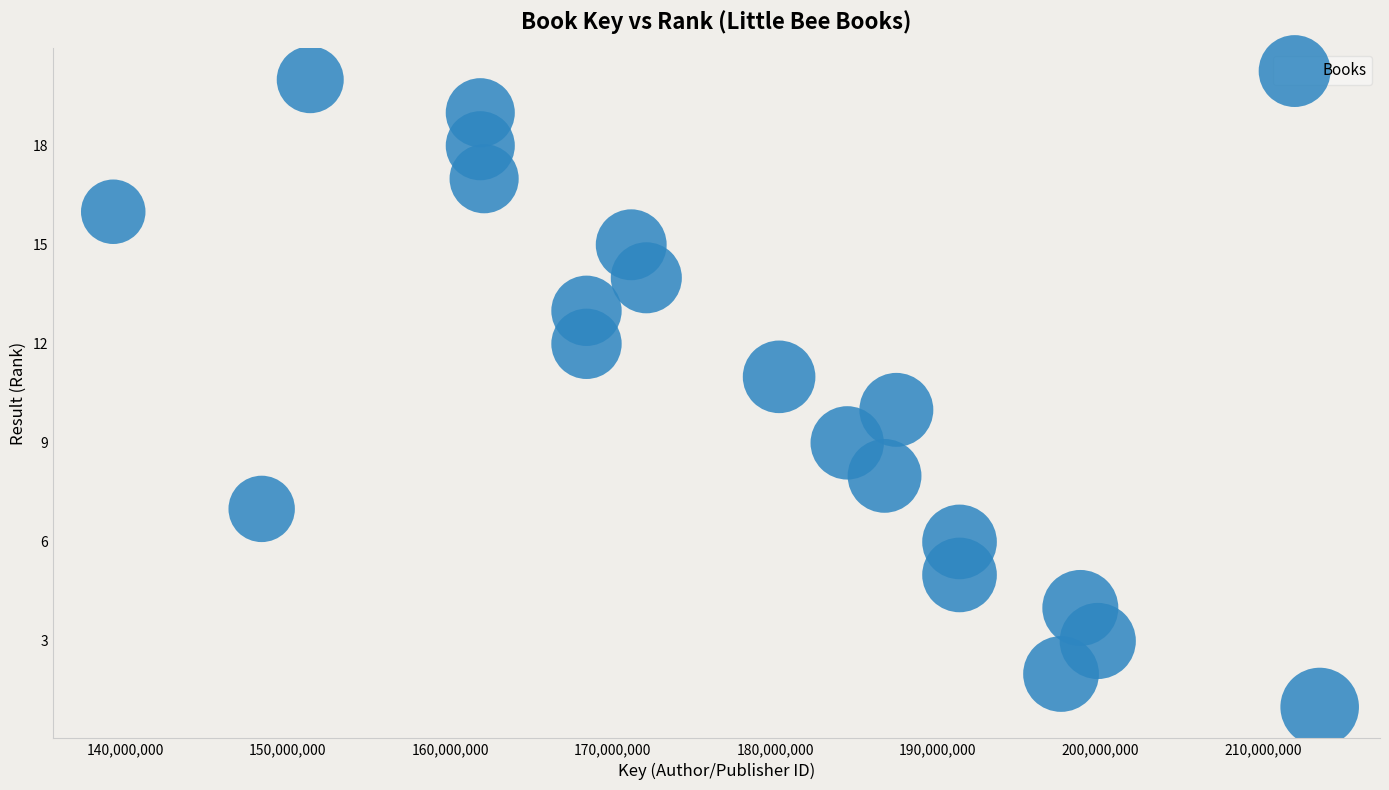

What is the range of Y values (max minus min)?

19